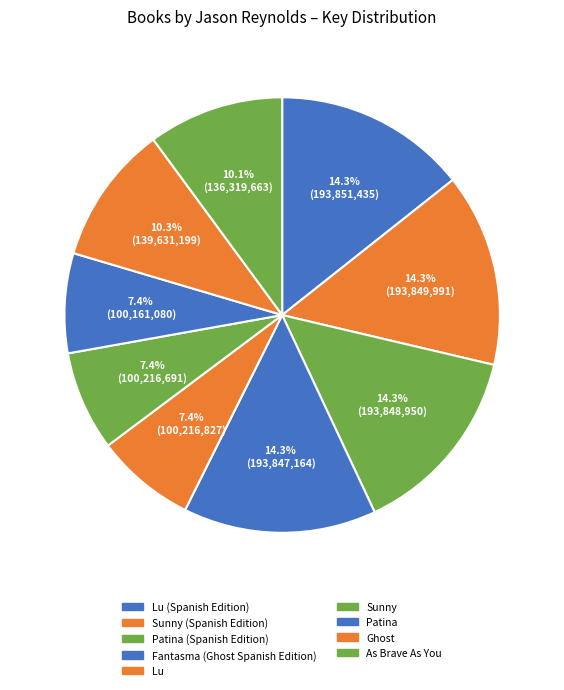

Count the number of slices in the pie.

9